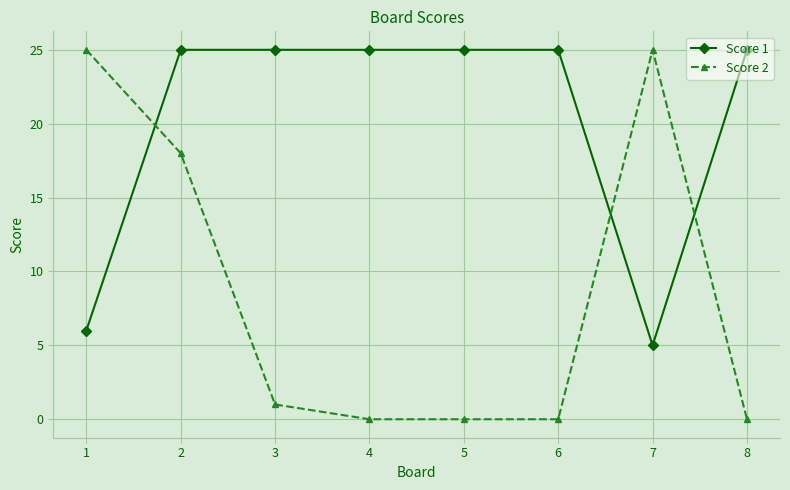

What is the difference between the highest and lowest values at 4?

25